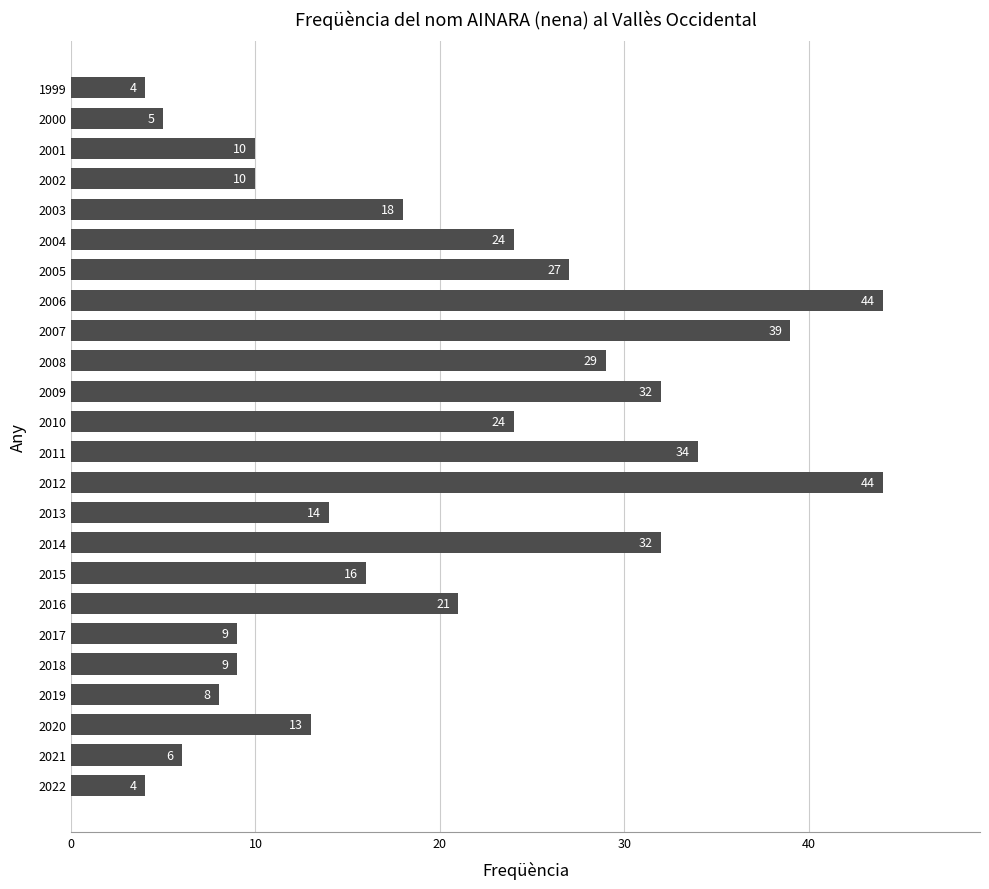

True or false: the data shows 32 at 2009.

True